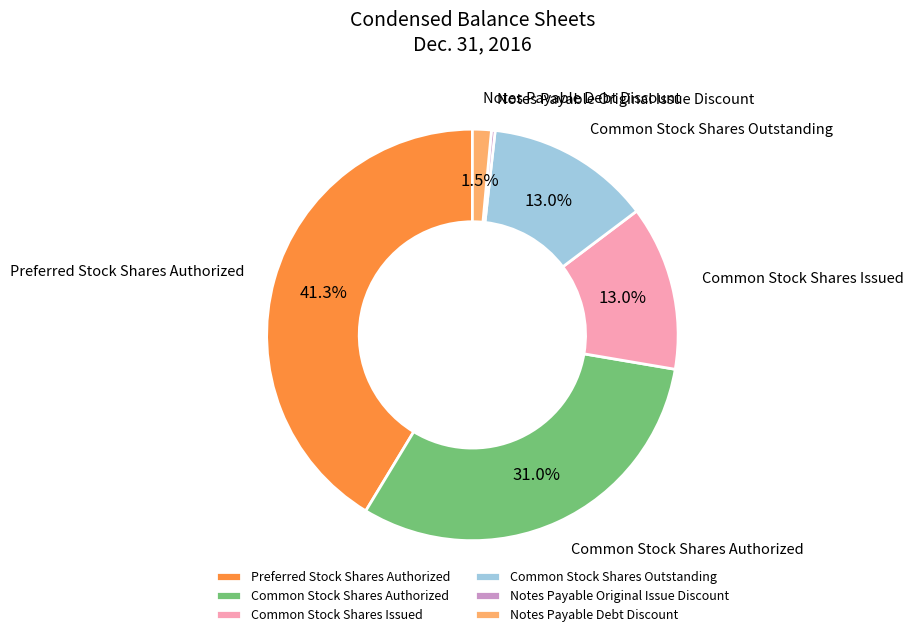

To the nearest percent, what percentage of the pie is Common Stock Shares Issued?

13%